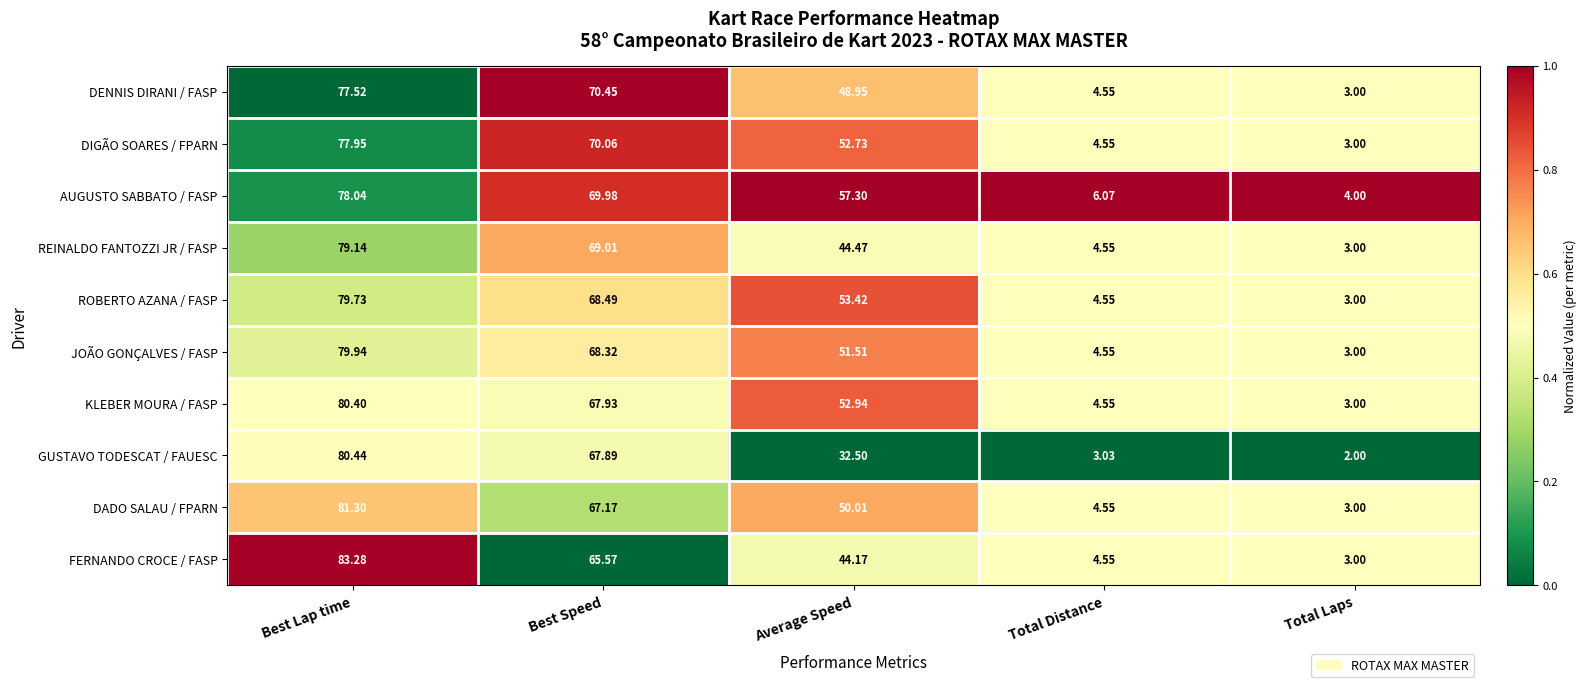

How many distinct data groups are displayed?

10